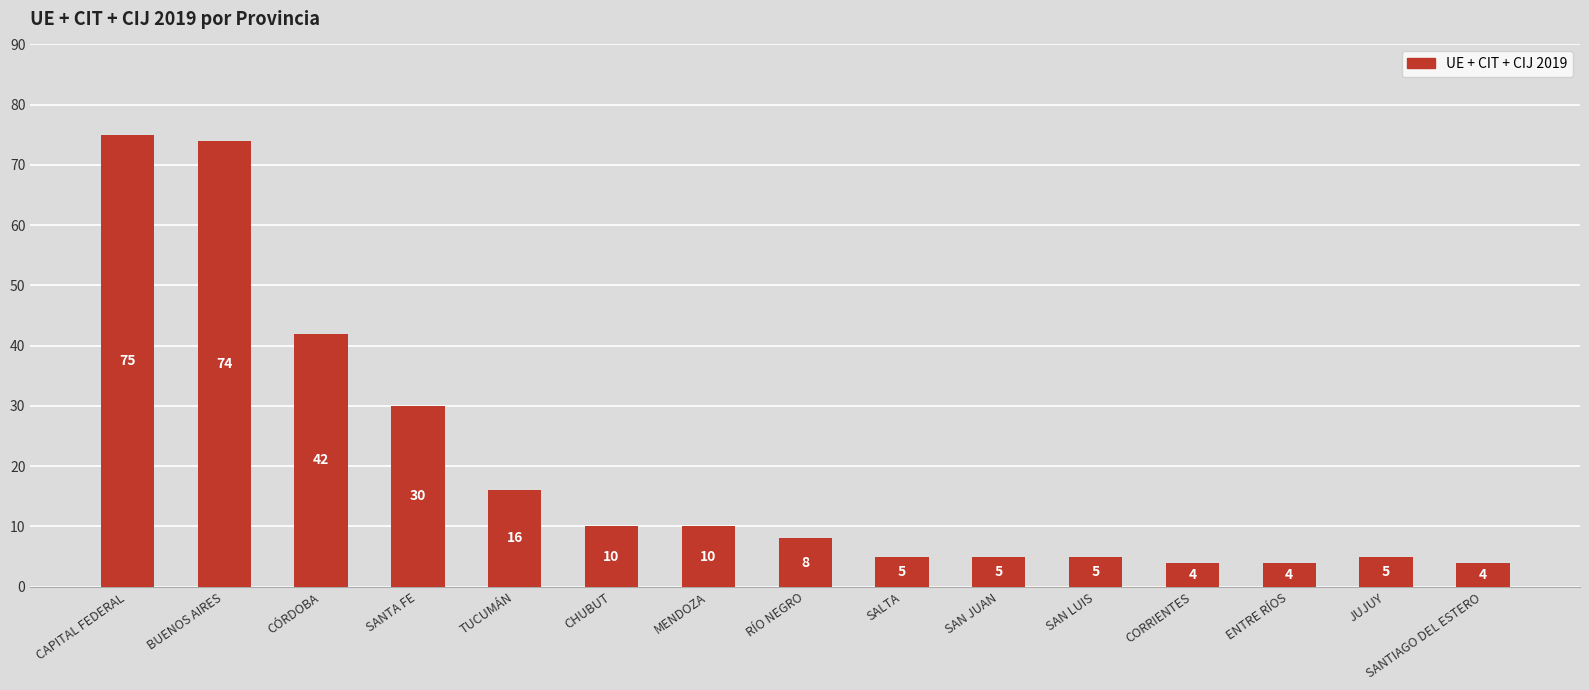

How many values are below 8?

7